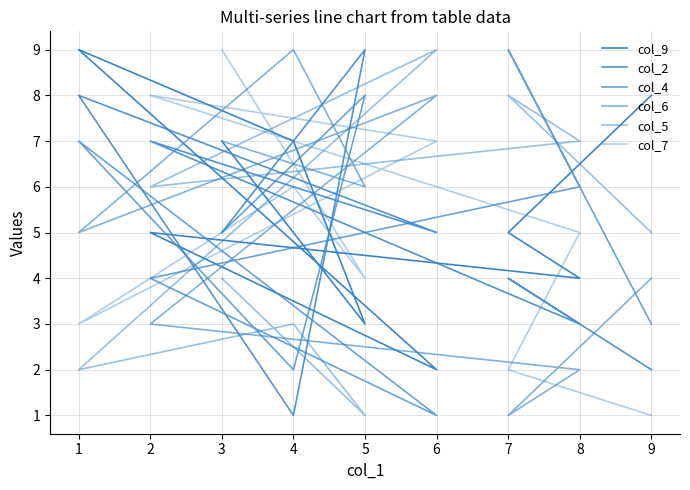

Which label corresponds to the largest value in the chart?

1